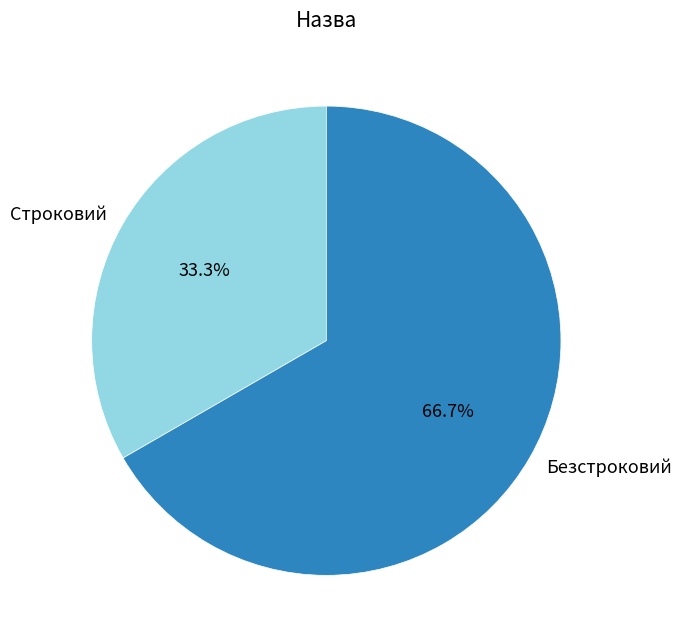

Is the sum of Строковий and Безстроковий greater than half?

Yes